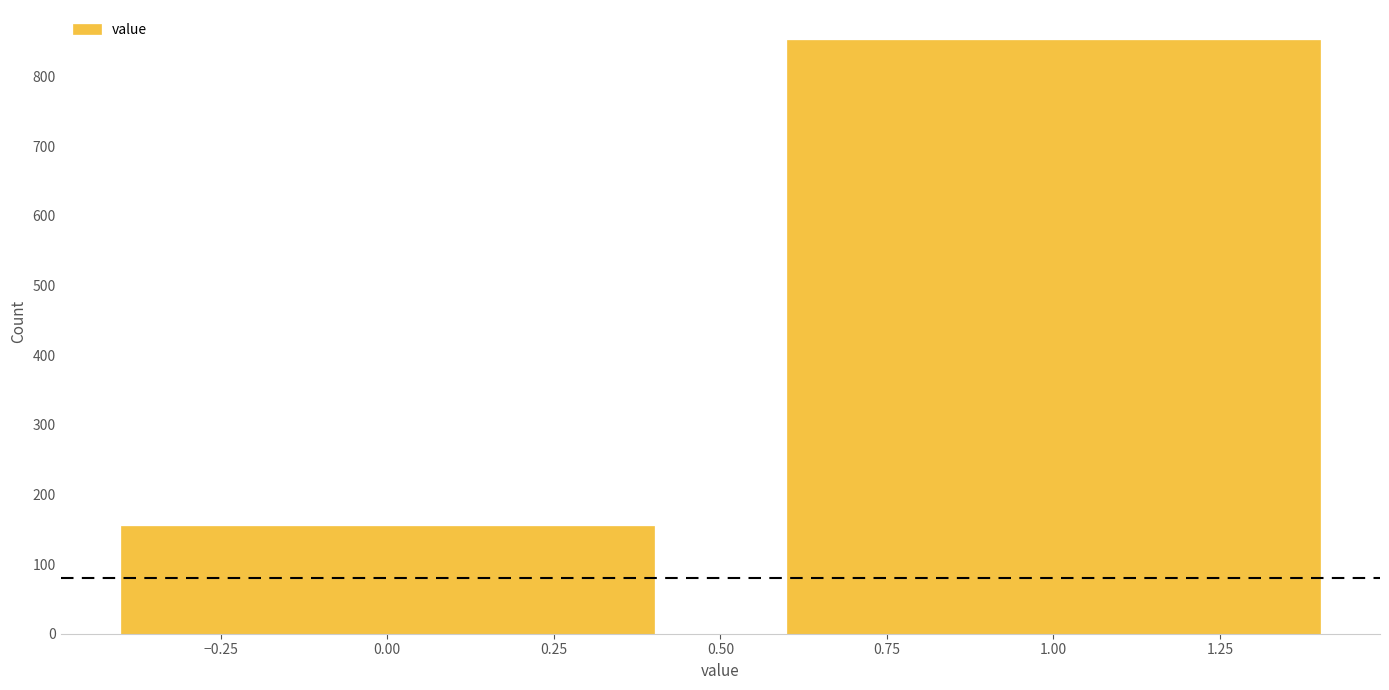

Reading right to left, extract all data points from this chart.

1.00=853	0.00=154